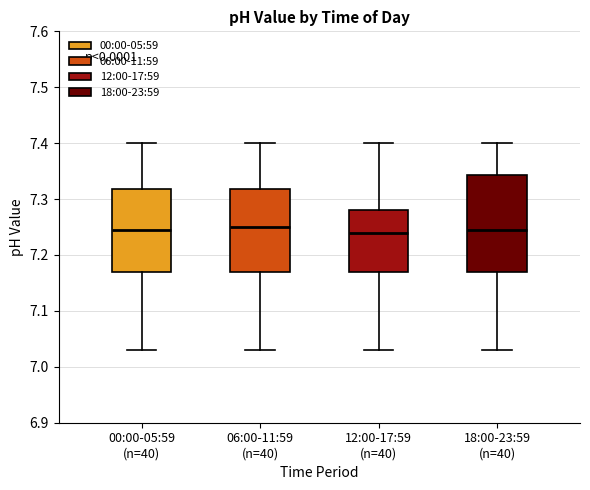

Which box is the tallest, from its lower edge to its upper edge?

18:00-23:59 (n=40)